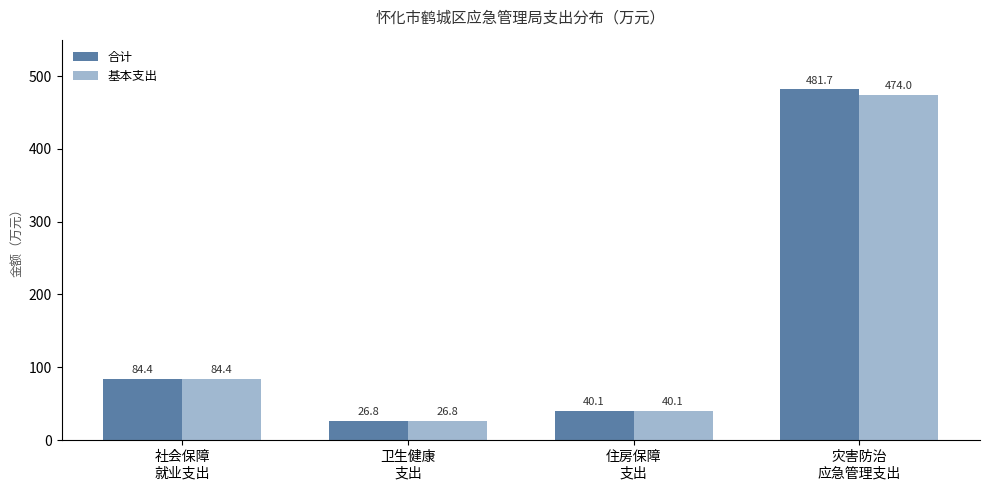

Reading left to right, transcribe all the data shown in this chart.

合计: 社会保障
就业支出=84.4	卫生健康
支出=26.8	住房保障
支出=40.1	灾害防治
应急管理支出=481.7
基本支出: 社会保障
就业支出=84.4	卫生健康
支出=26.8	住房保障
支出=40.1	灾害防治
应急管理支出=474.0